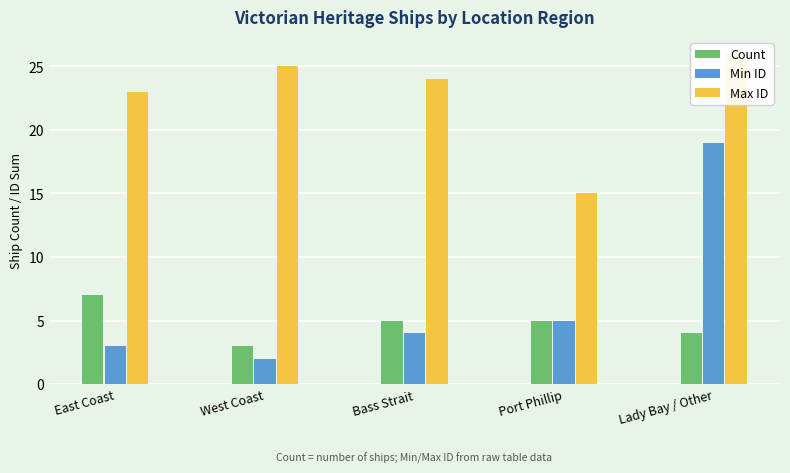

List the series in order of their peak value, highest first.

Max ID, Min ID, Count